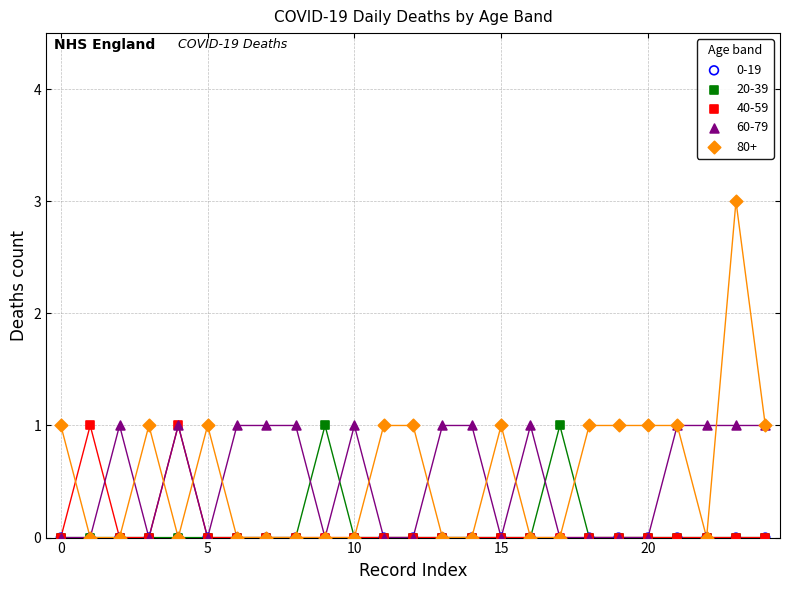

What are all the series names shown in the legend?

0-19, 20-39, 40-59, 60-79, 80+